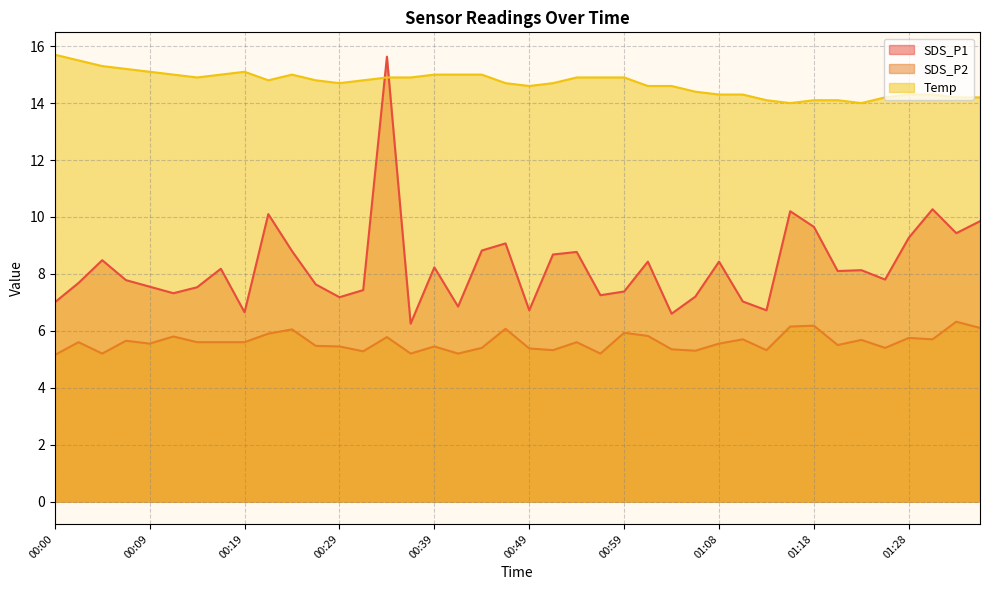

How many categories are shown in the chart?

40